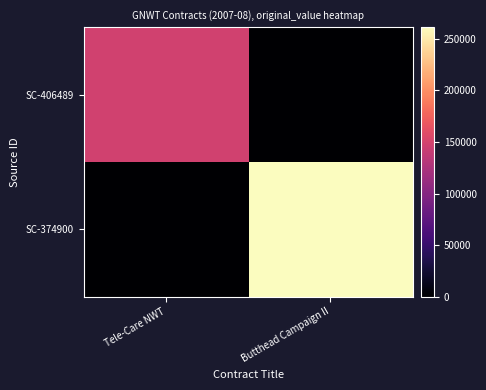

Between Tele-Care NWT and Butthead Campaign II, which is larger?

Tele-Care NWT